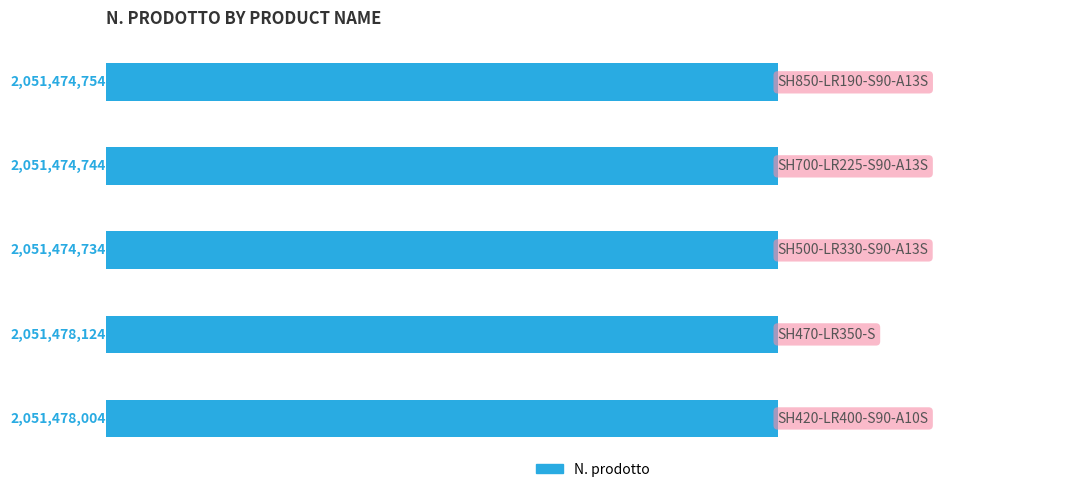

Does the chart contain any negative values?

No